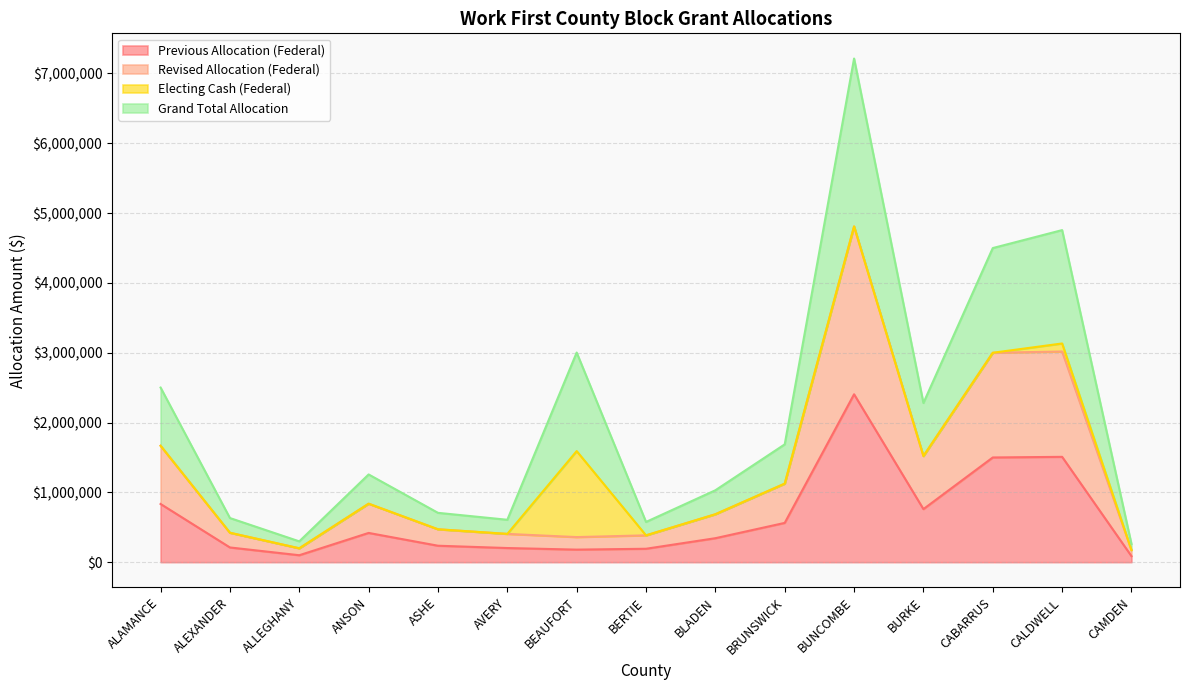

What is the average value of the Grand Total Allocation series?

2086763